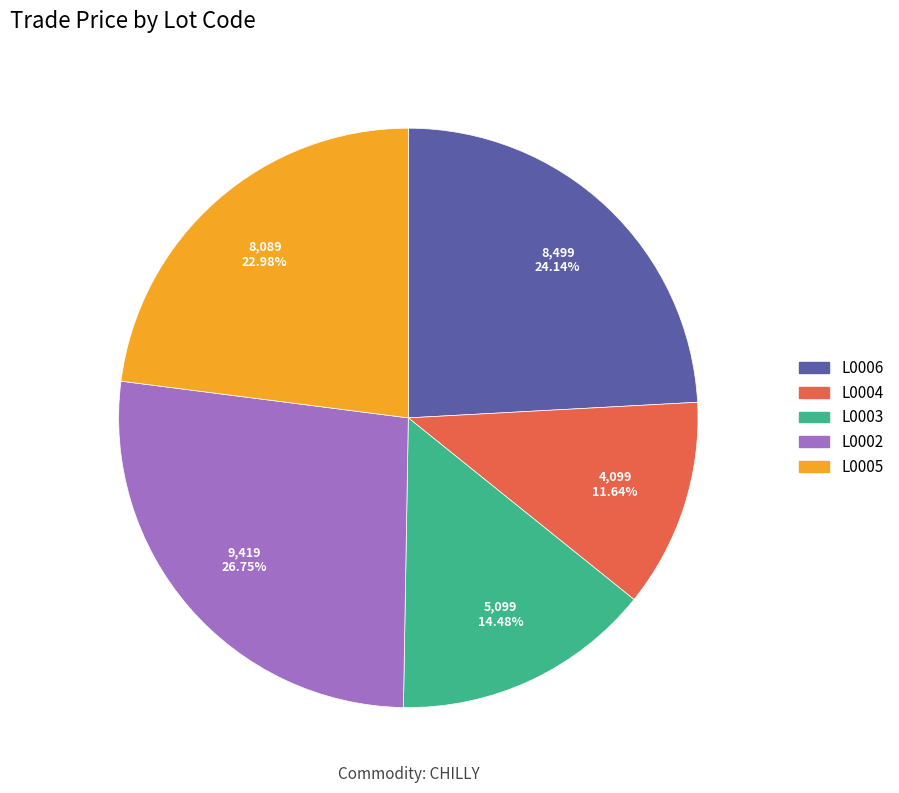

Is the sum of L0005 and L0003 greater than half?

No